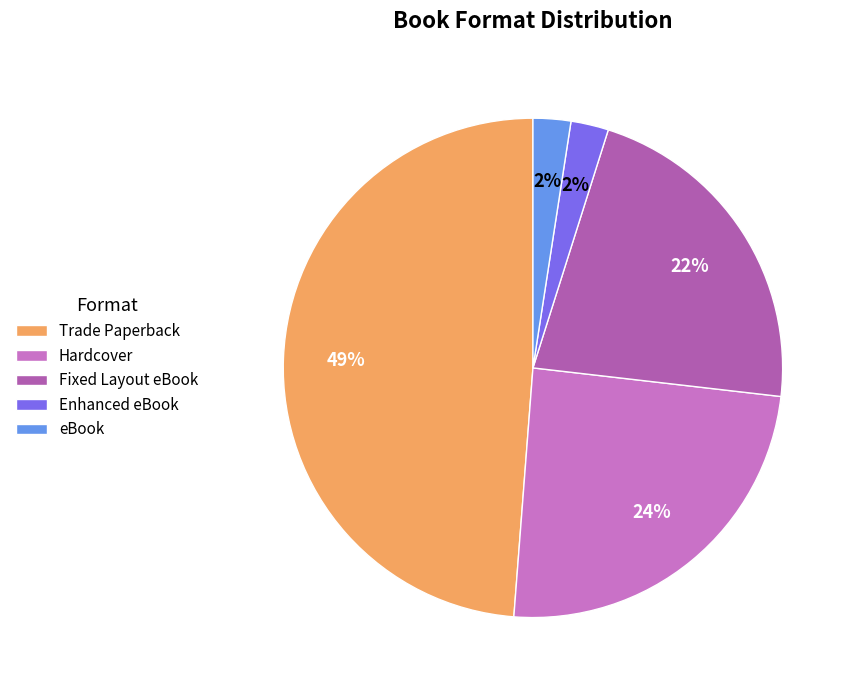

How many slices are in this pie chart?

5